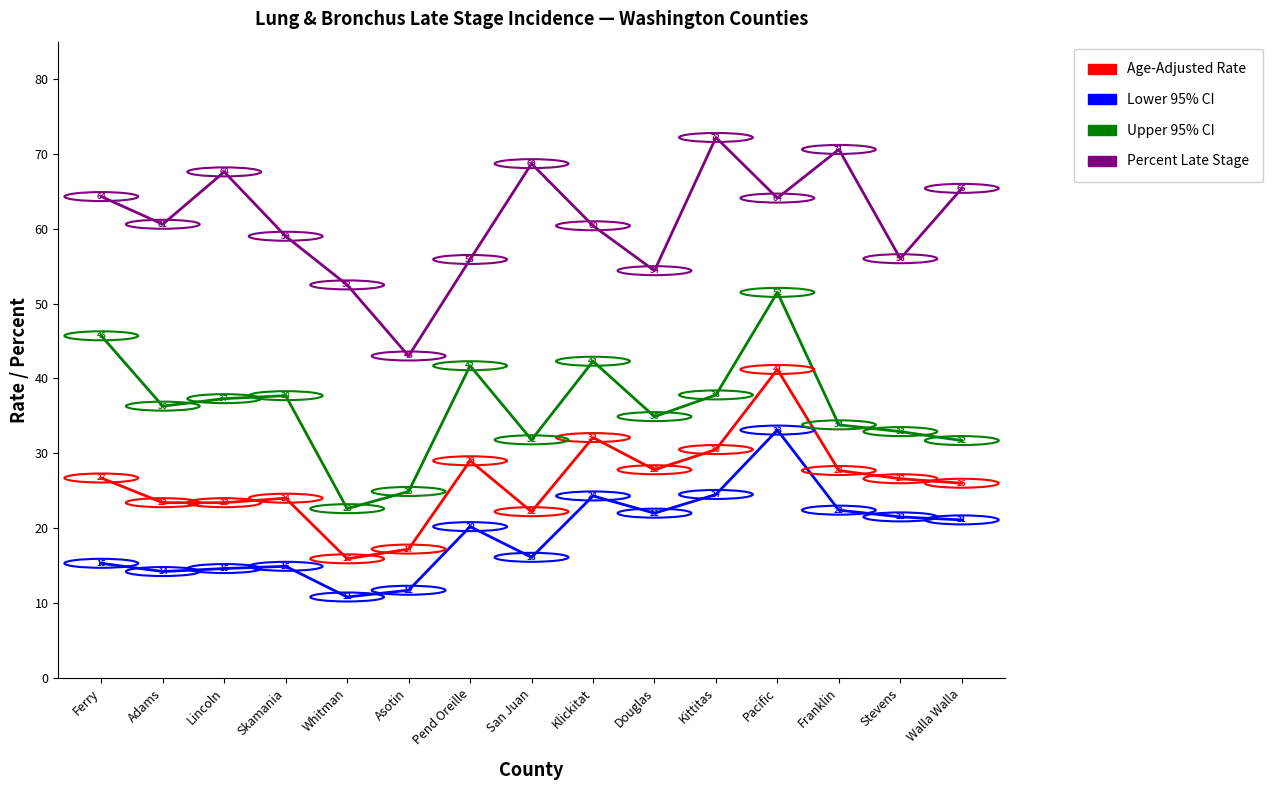

At which category does the chart reach its peak across all series?

Kittitas